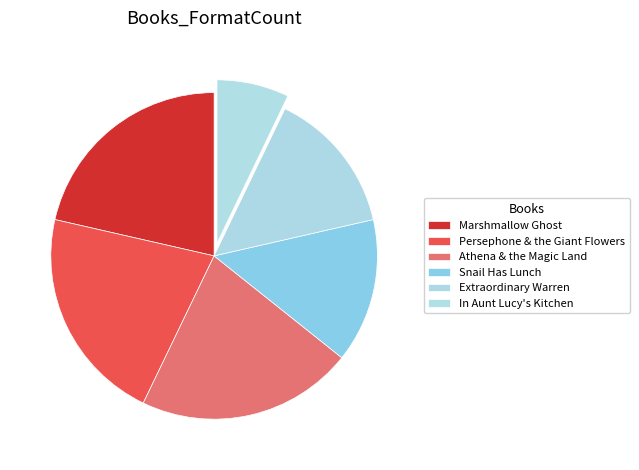

Do In Aunt Lucy's Kitchen and Extraordinary Warren together represent more than half of the pie?

No